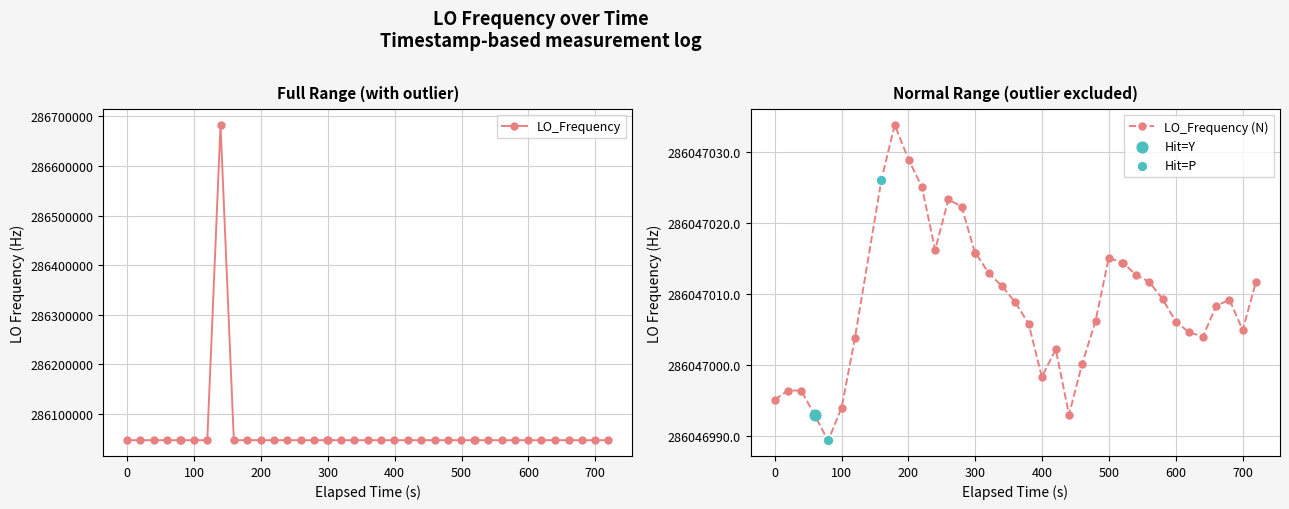

What is the value of the LO_Frequency point at the 10th from the left?

286047026.1